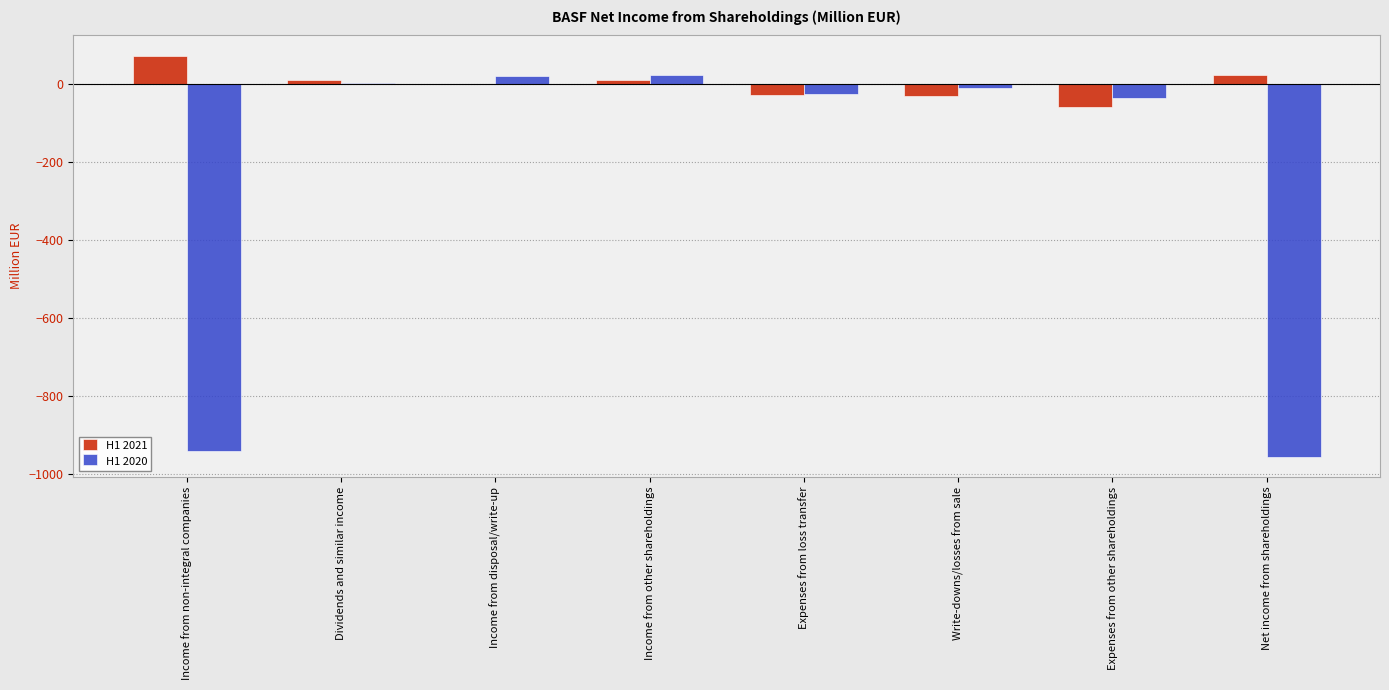

Are the bars horizontal?

No